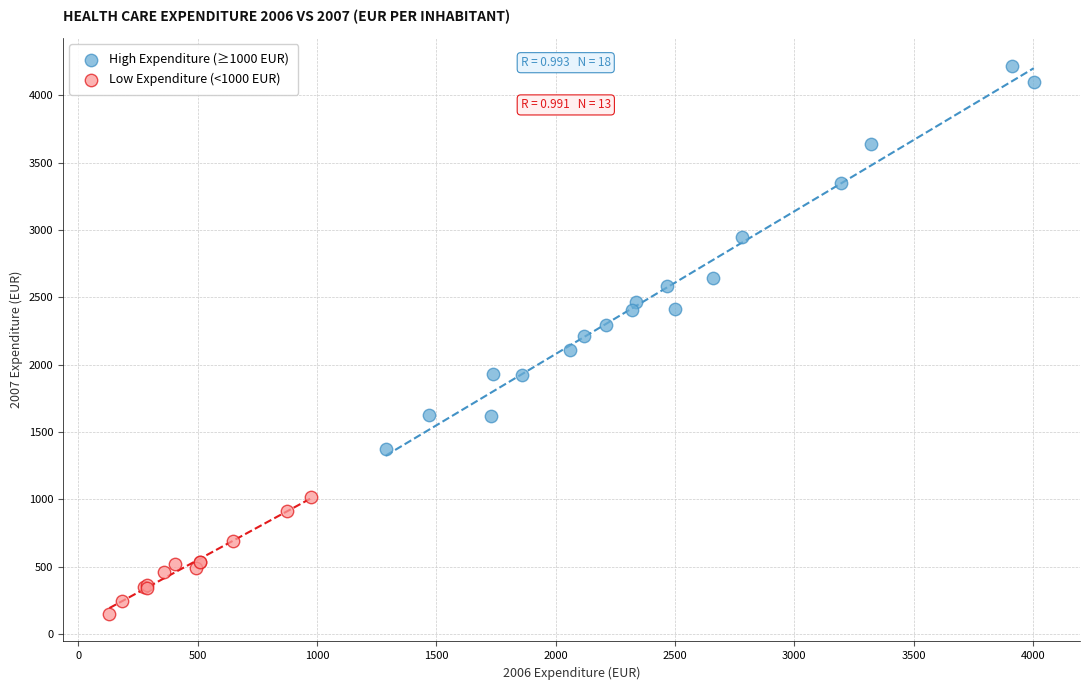

Which series has the largest Y range (max minus min)?

High Expenditure (≥1000 EUR)